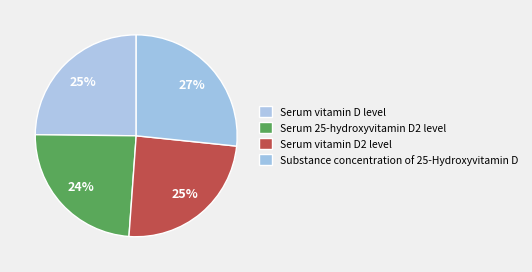

How many segments does this pie chart have?

4